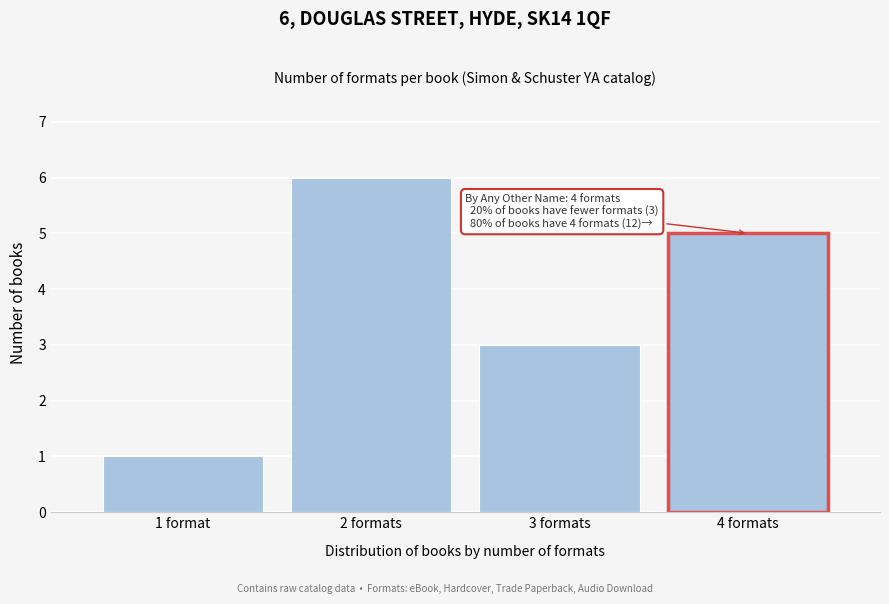

Reading left to right, list all the values displayed in this chart.

1 format=1	2 formats=6	3 formats=3	4 formats=5